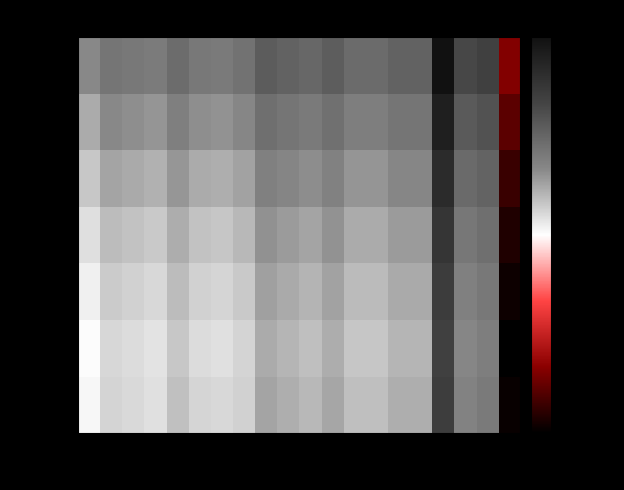

Between 7 and 11, which is larger?

11